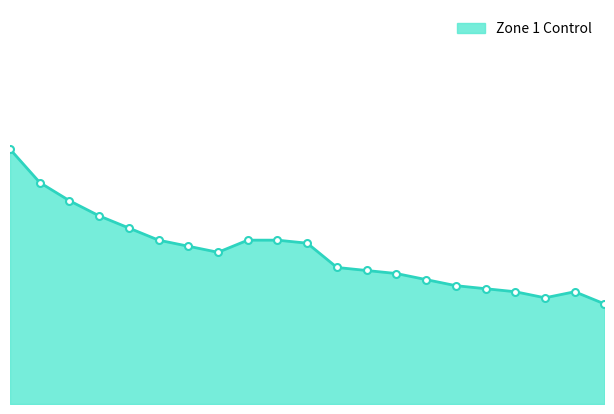

How many lines are shown in the chart?

1